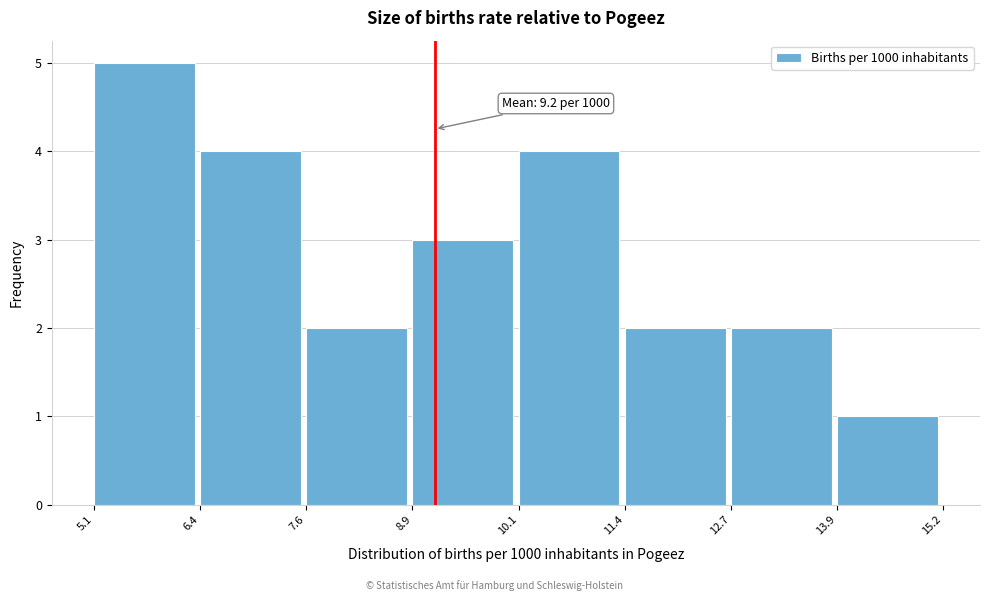

Which range on the x-axis has the tallest bar?

5.1 to 6.4